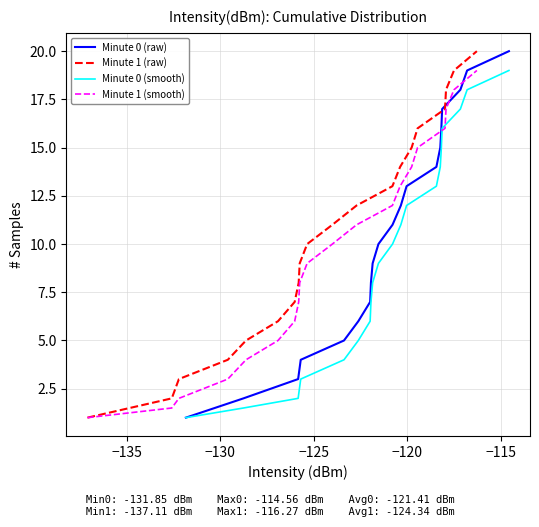

How many lines are shown in the chart?

4